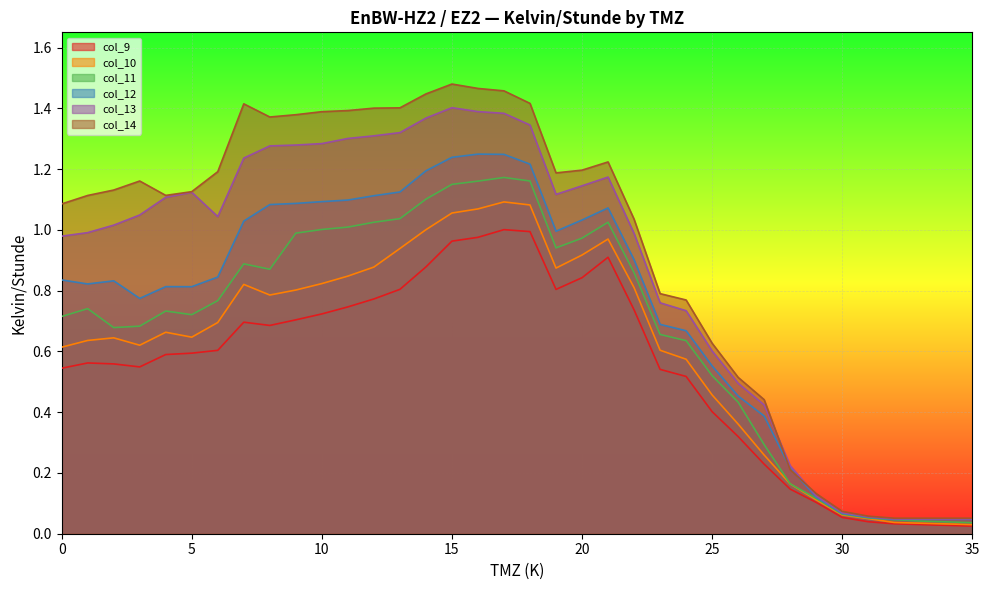

What is the sum of the col_12 values at 15 and 6?

2.1